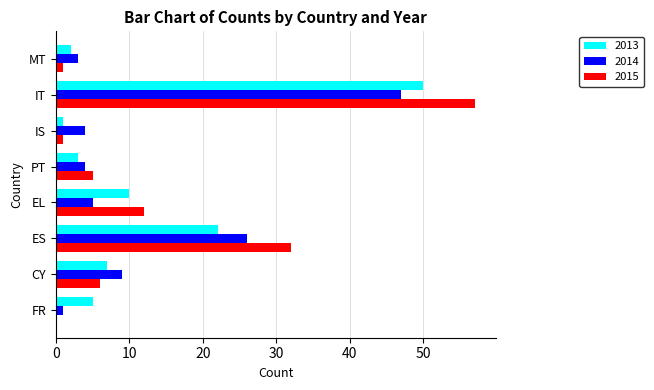

Between FR and EL, which series saw the biggest shift?

2015